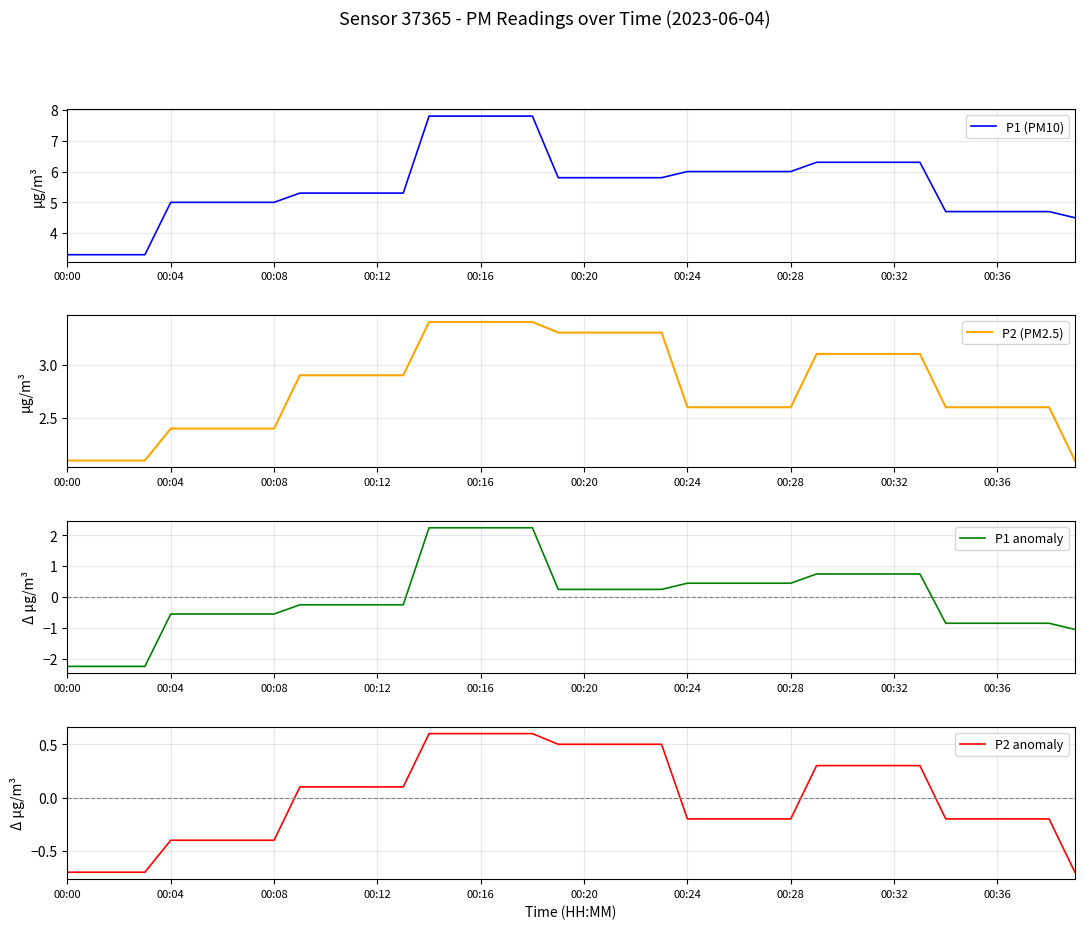

What is the maximum value shown in the chart?

7.8